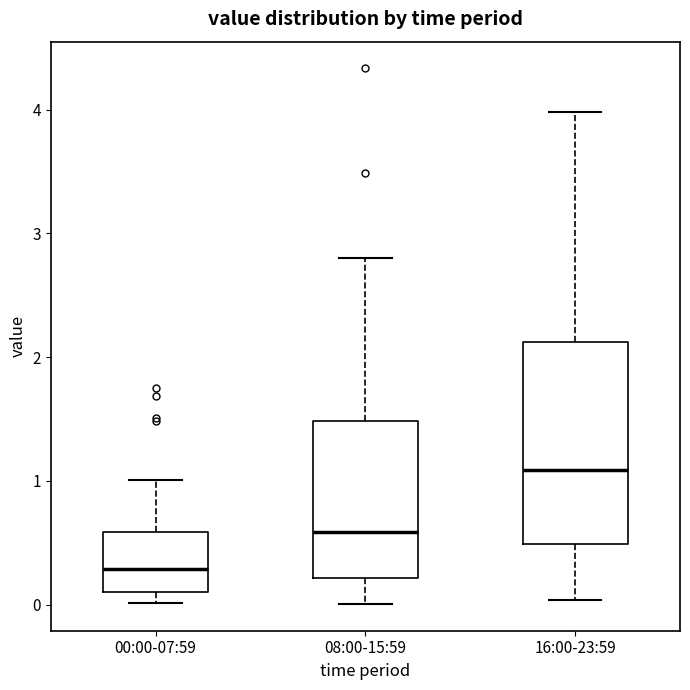

Which box's median line is the lowest?

00:00-07:59